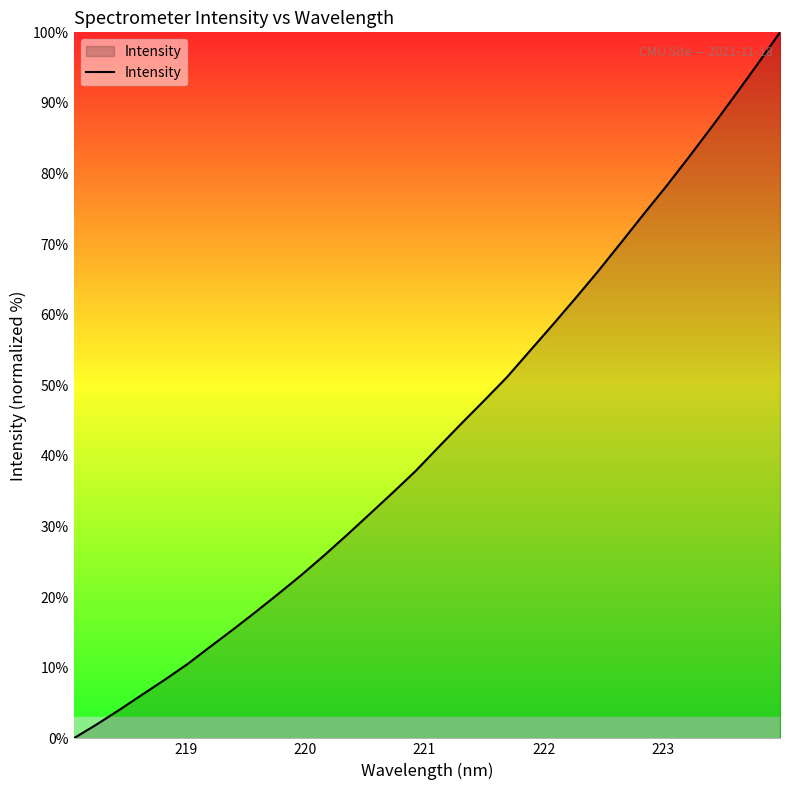

What is the maximum value shown in the chart?

100.0